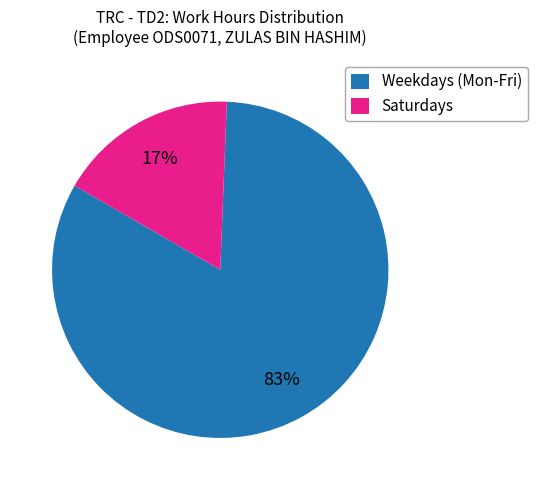

Does any single category account for the majority?

Yes